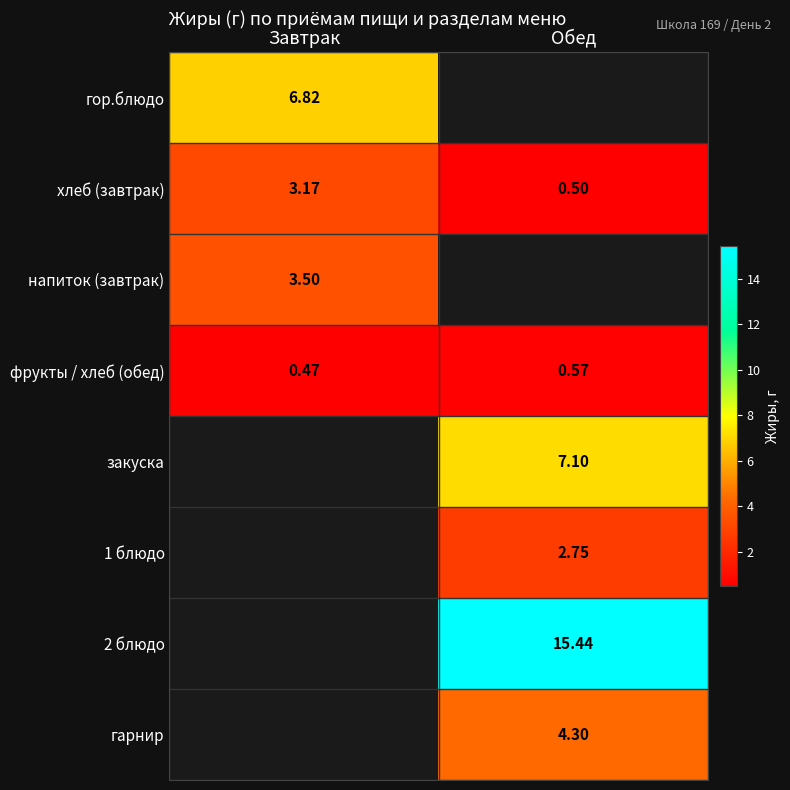

Where does the хлеб (завтрак) series first go above 3?

Завтрак